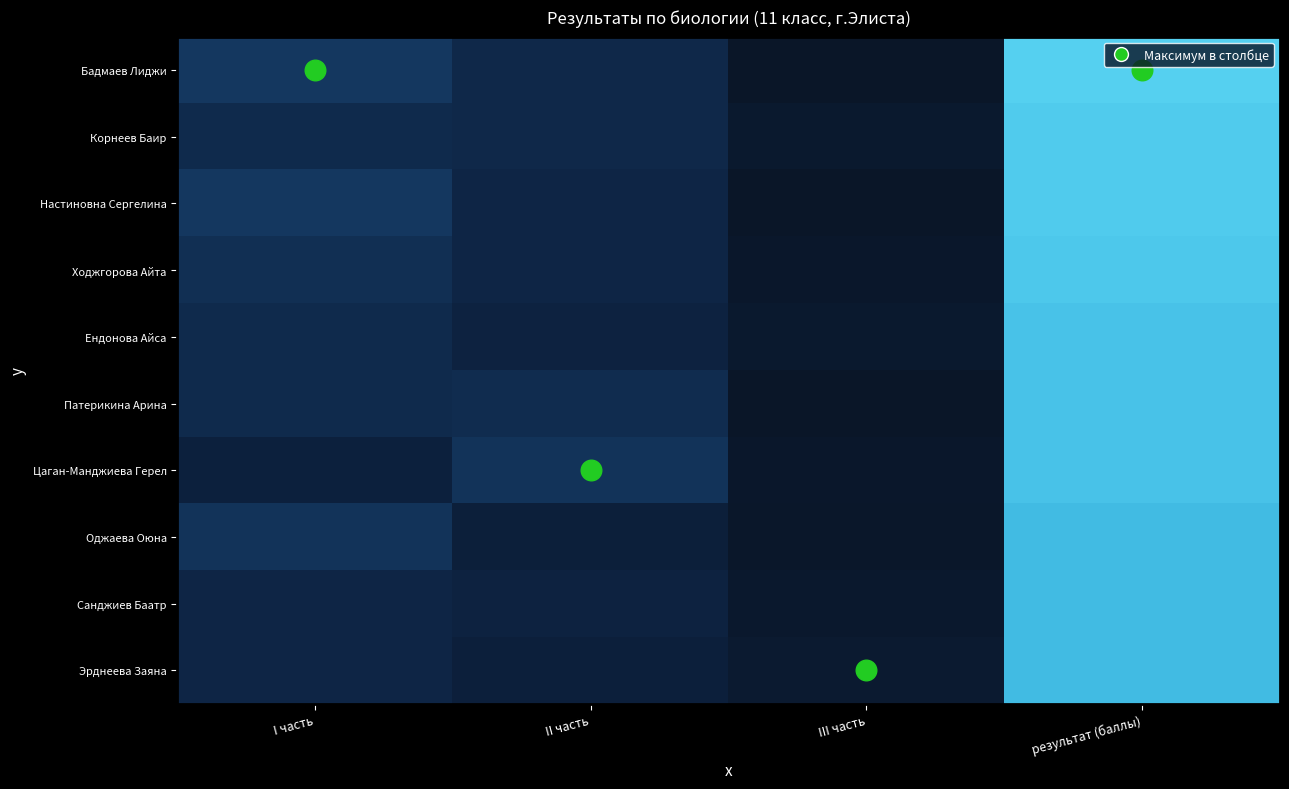

Which series has the largest total across all categories?

Бадмаев Лиджи